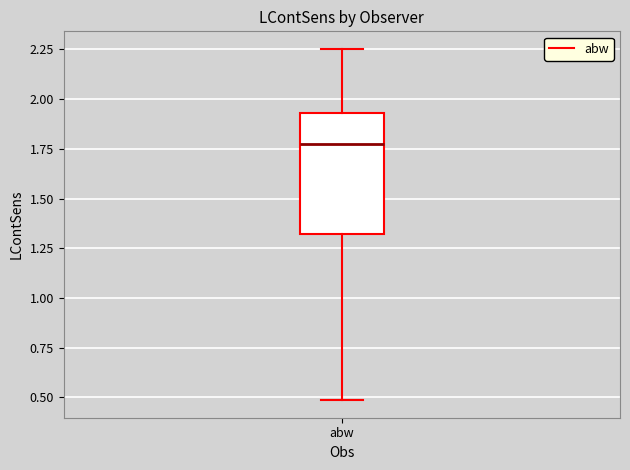

Transcribe this box plot: give where the median line is, the range the box spans, and where the two whiskers end, as read against the y-axis. The values are not printed on the chart, so give them approximately, as read against the axis.

median 1.75, box 1.30 to 1.95, whiskers 0.50 to 2.25